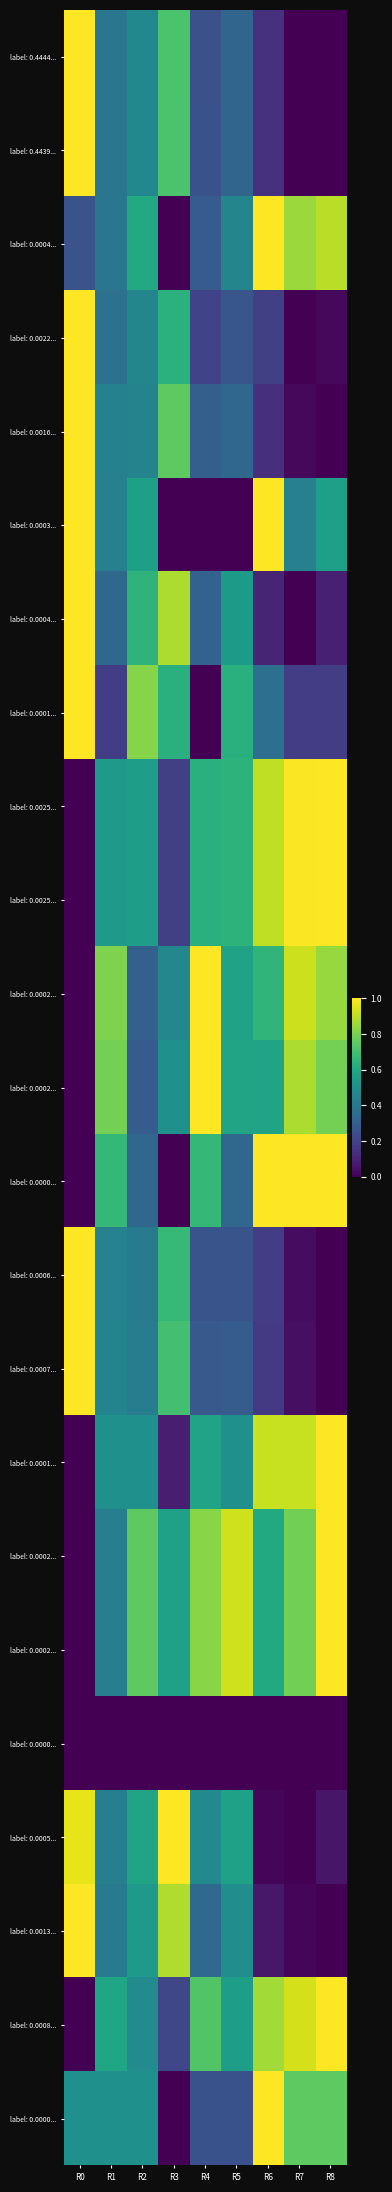

What is the spread (max minus min) of values at R3?

1.0